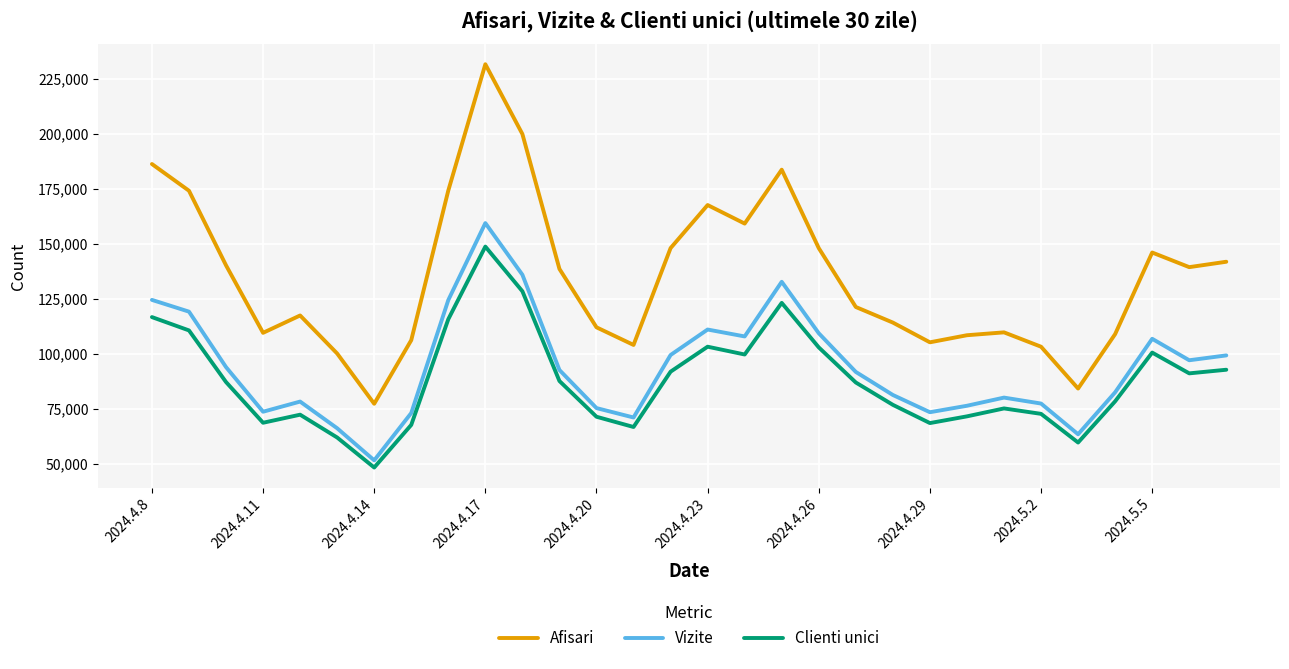

Which series has the largest range (max minus min)?

Afisari